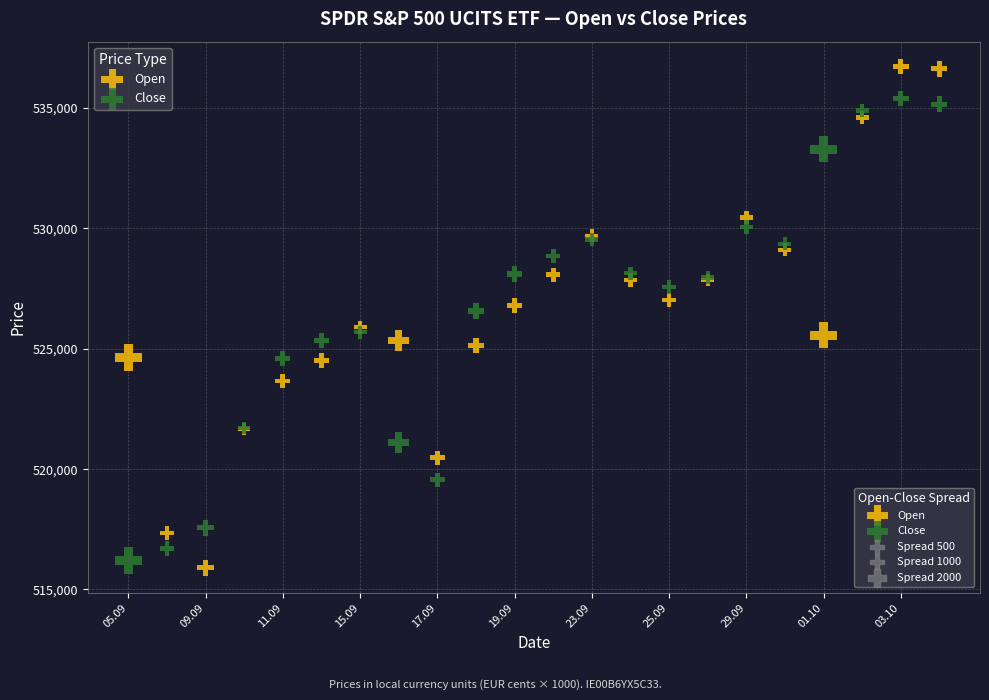

Which series contains the highest Y value?

Open